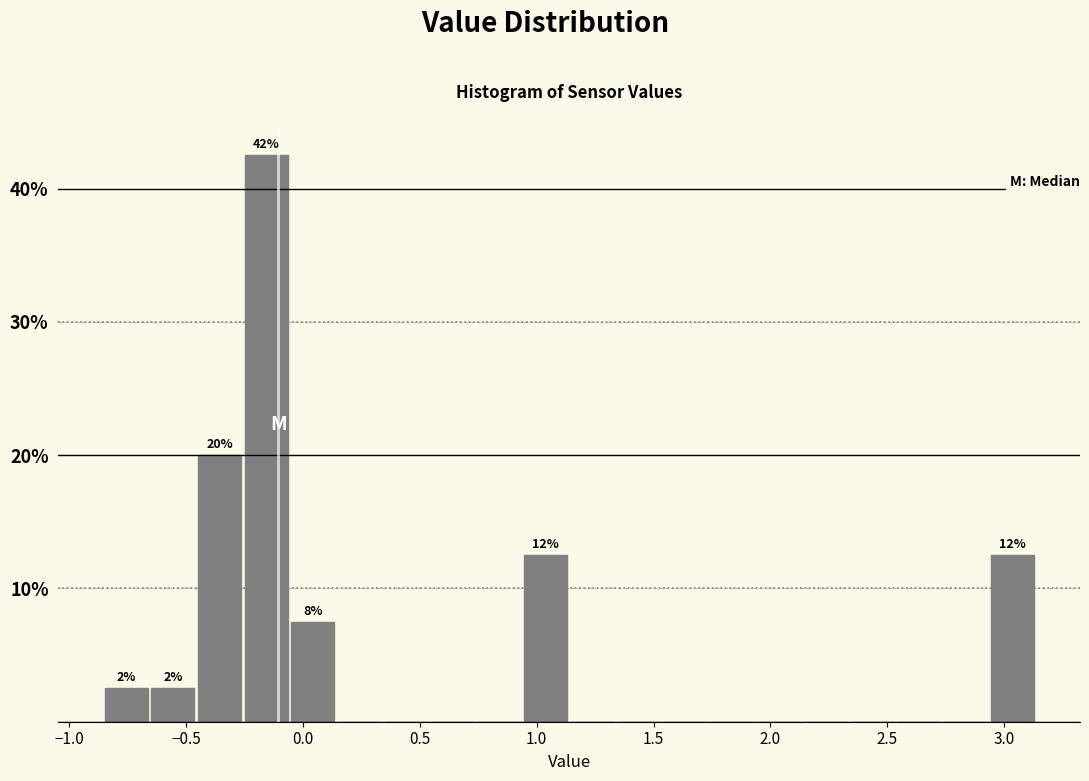

Around what value on the x-axis is the tallest bar? Give the approximate position of its centre, as read against the axis.

-0.15